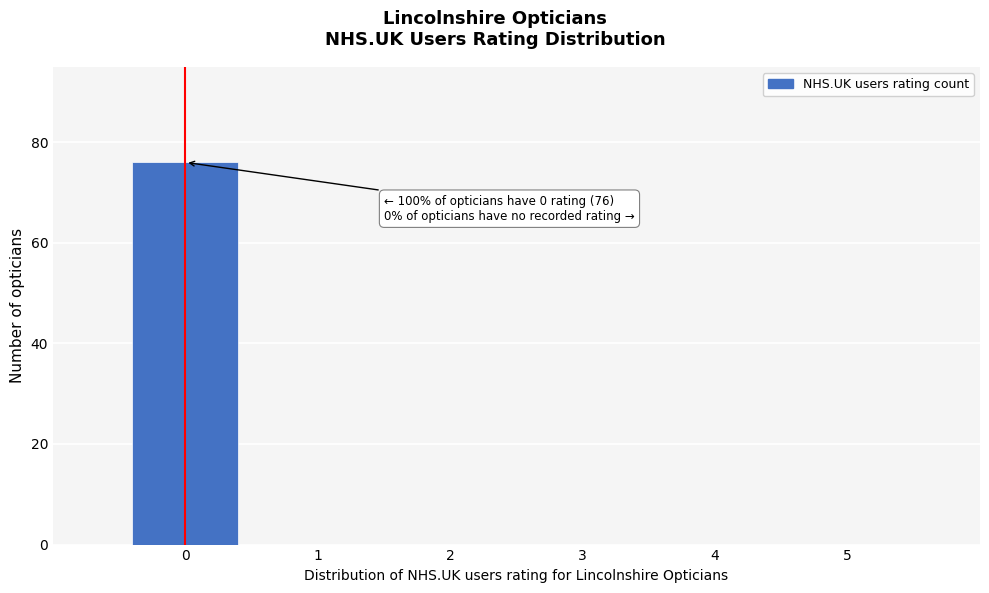

Over which range of the x-axis is the bar tallest?

-0.5 to 0.5